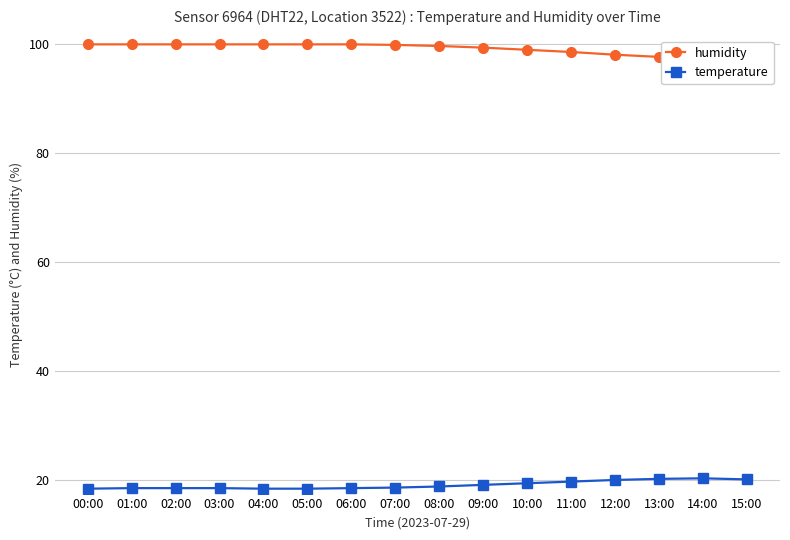

At which label is humidity closest to 98?

12:00